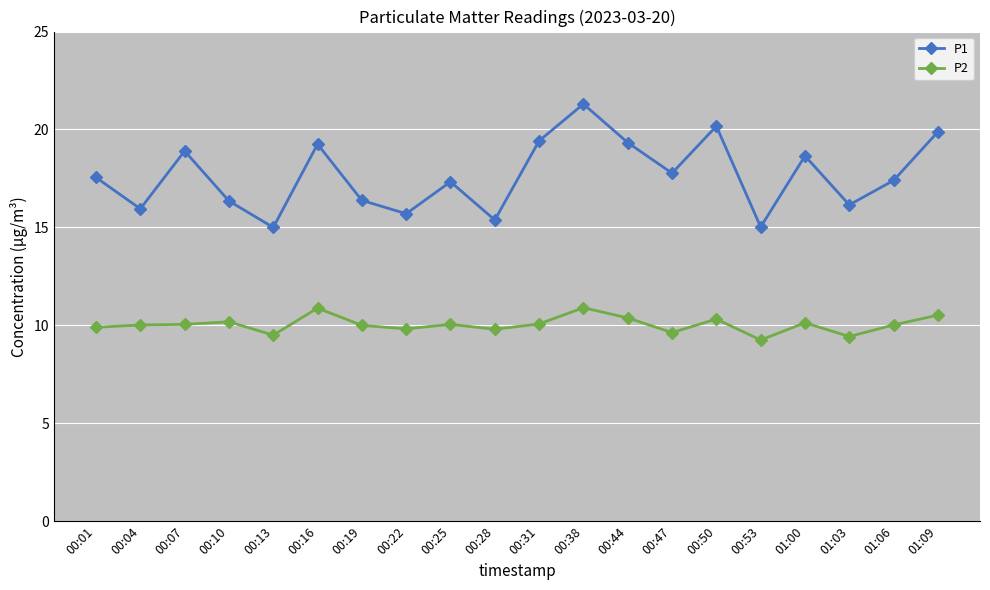

What is the difference between the P2 values at 00:16 and 00:07?

0.8